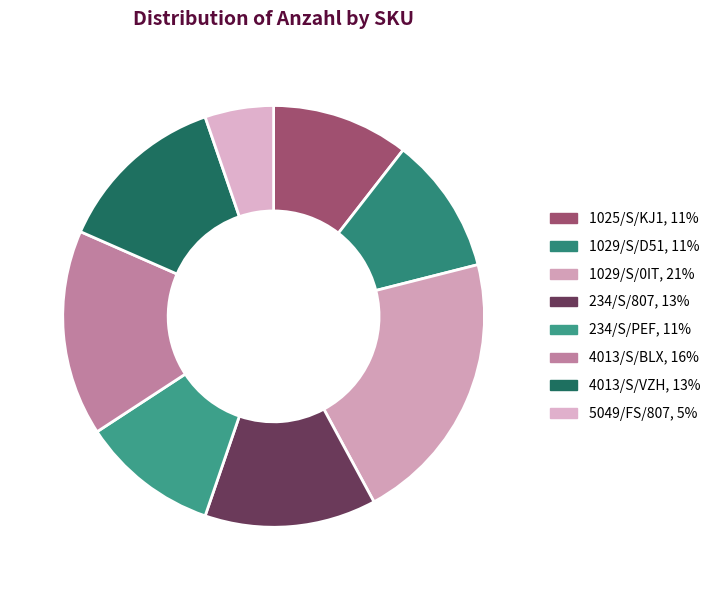

How many slices are in this pie chart?

8